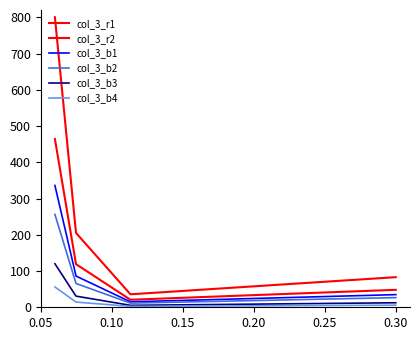

What is the average value of the col_3_b1 series?

97.4